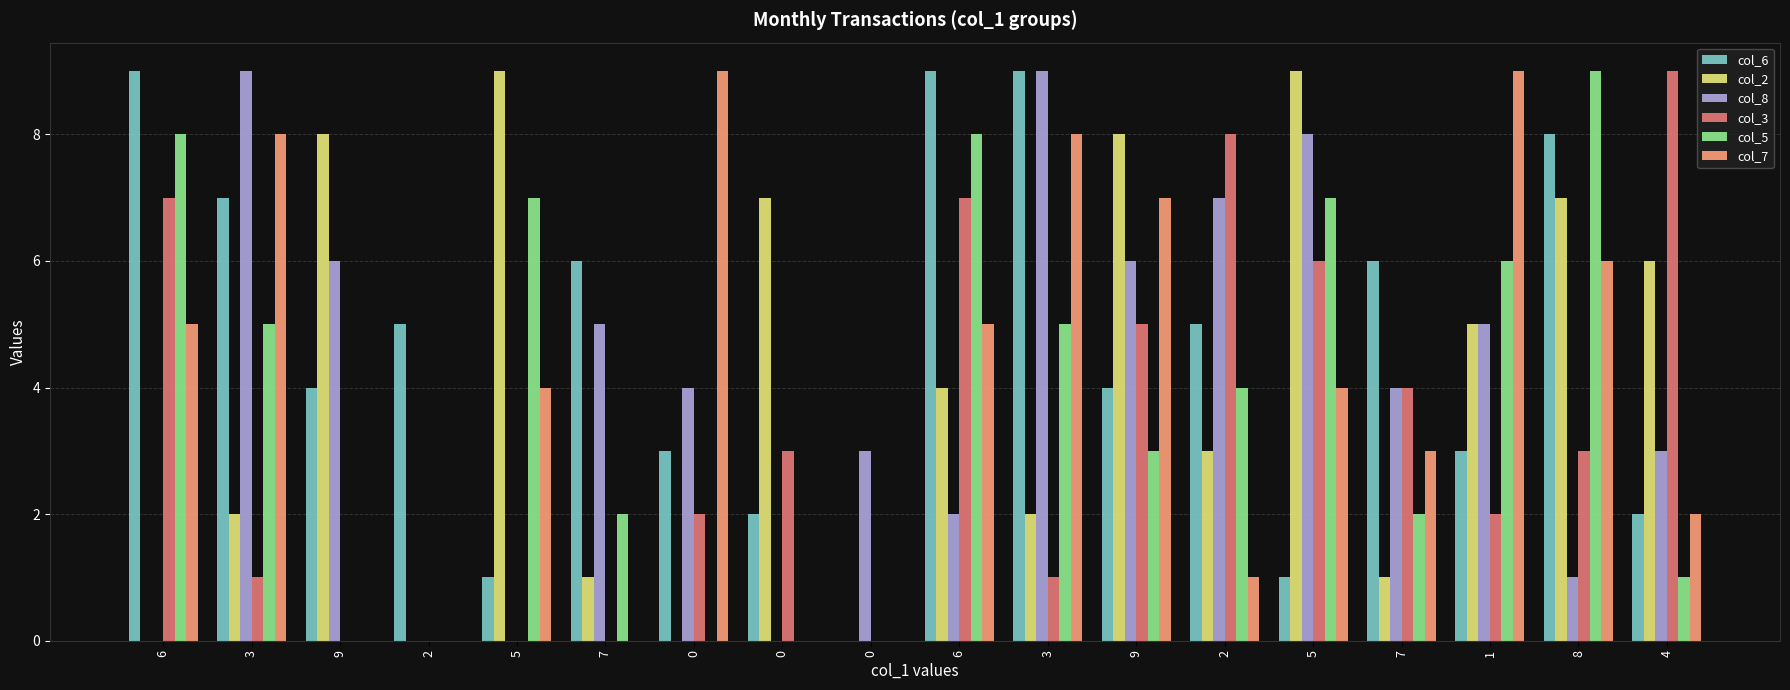

Reading left to right, extract all data points from this chart.

col_6: 9	7	4	5	1	6	3	2	0	9	9	4	5	1	6	3	8	2
col_2: 0	2	8	0	9	1	0	7	0	4	2	8	3	9	1	5	7	6
col_8: 0	9	6	0	0	5	4	0	3	2	9	6	7	8	4	5	1	3
col_3: 7	1	0	0	0	0	2	3	0	7	1	5	8	6	4	2	3	9
col_5: 8	5	0	0	7	2	0	0	0	8	5	3	4	7	2	6	9	1
col_7: 5	8	0	0	4	0	9	0	0	5	8	7	1	4	3	9	6	2